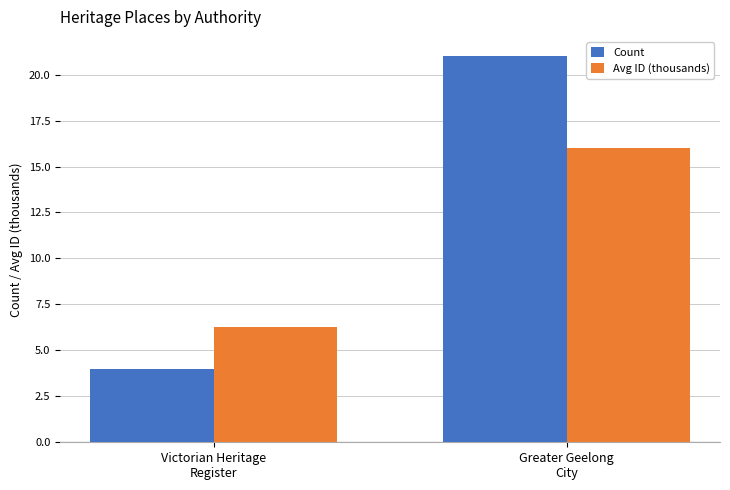

How many values in the Count series are below 21?

1